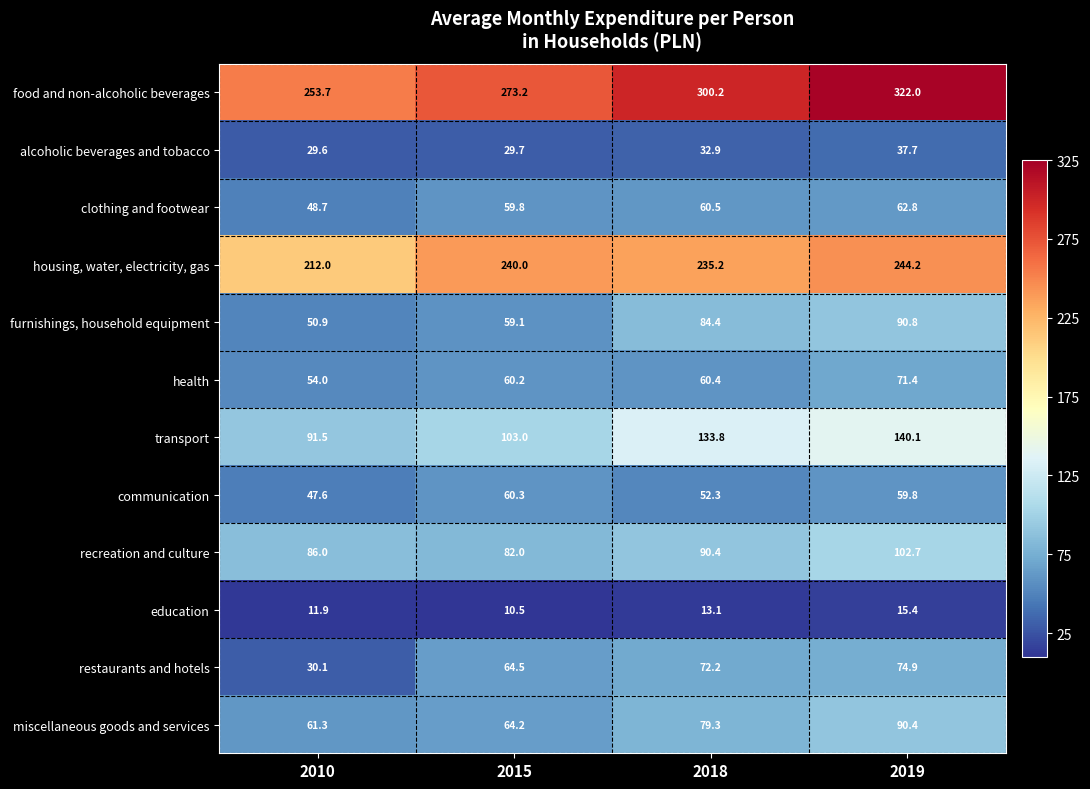

What is the sum of the education values at 2018 and 2010?

25.0